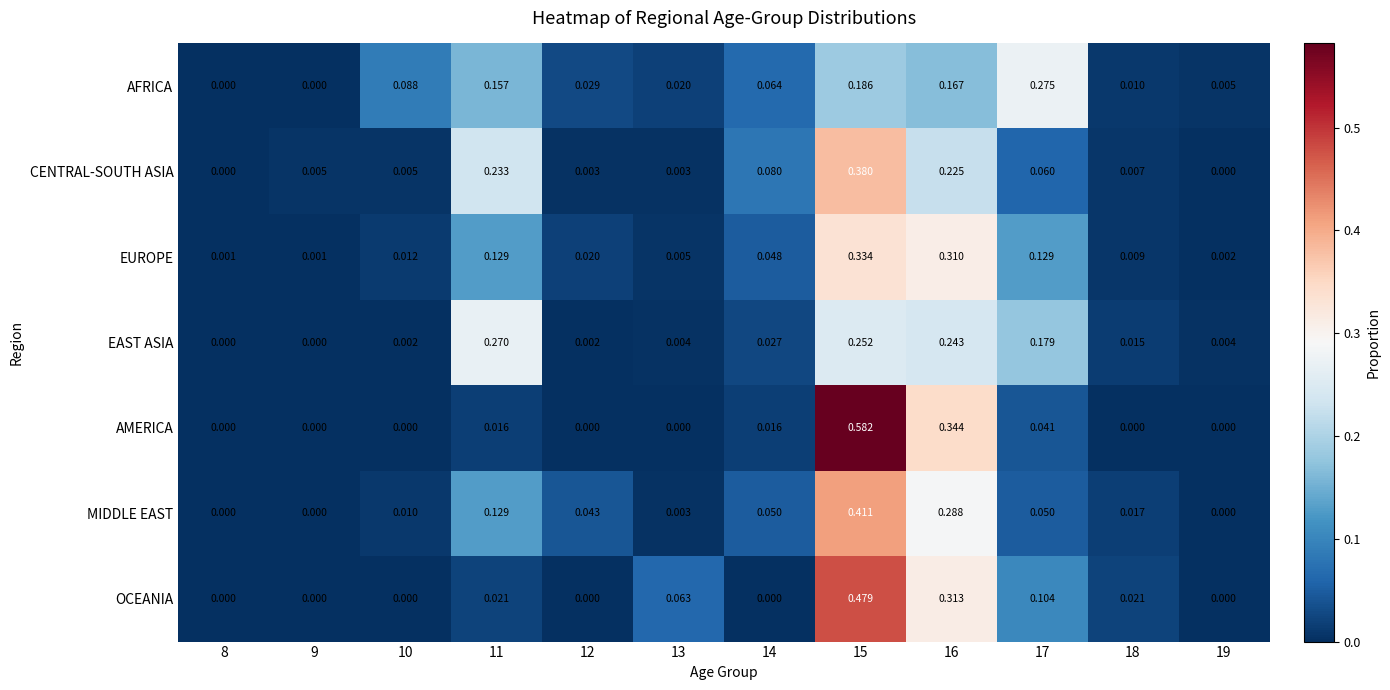

Which series has the widest spread of values?

AMERICA